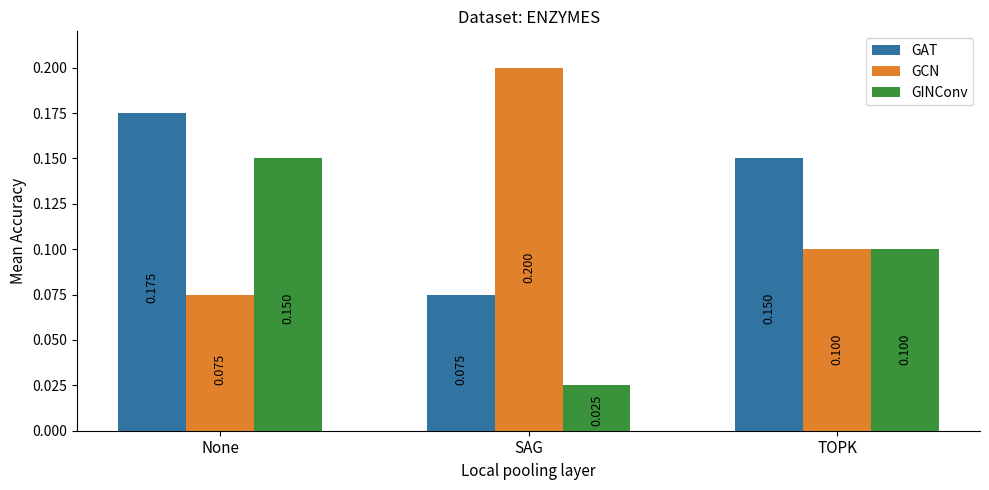

Which series changed the most between SAG and TOPK?

GCN